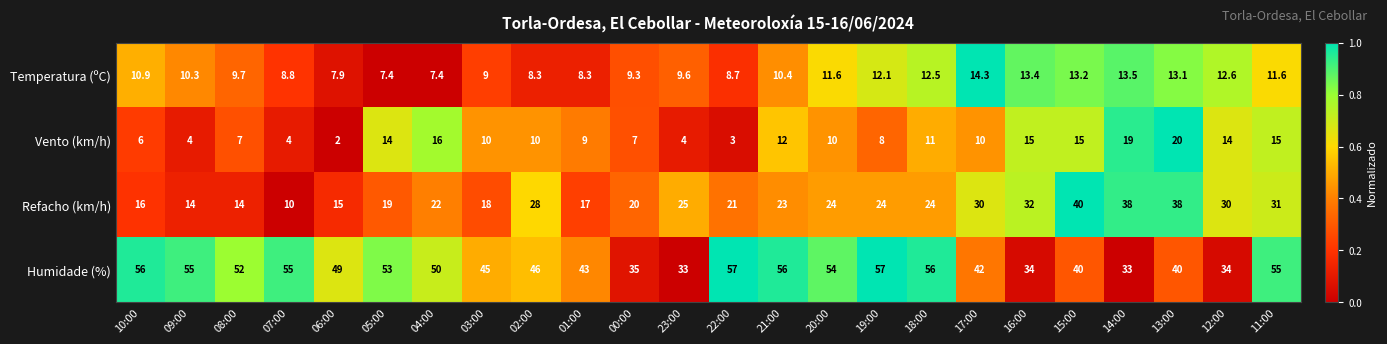

Which series has the widest spread of values?

Refacho (km/h)